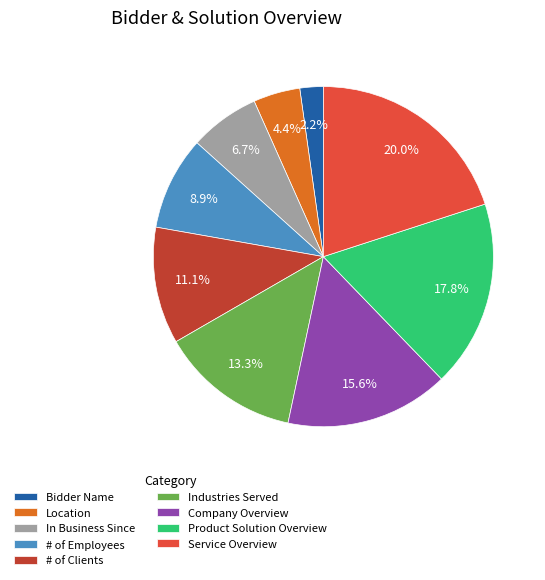

Is it true that Bidder Name is 2% of the pie?

True